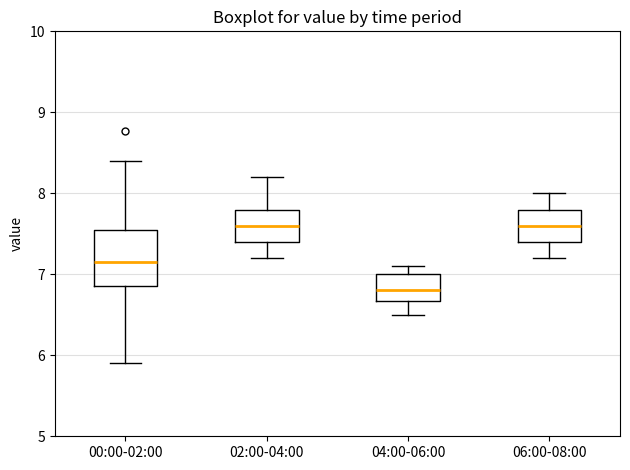

Reading left to right, read every box against the y-axis: the position of its median line, the range the box covers, and the ends of its whiskers. The values are not printed on the chart, so give them approximately, as read against the axis.

00:00-02:00: median 7.2, box 6.9 to 7.5, whiskers 5.9 to 8.4
02:00-04:00: median 7.6, box 7.4 to 7.8, whiskers 7.2 to 8.2
04:00-06:00: median 6.8, box 6.7 to 7.0, whiskers 6.5 to 7.1
06:00-08:00: median 7.6, box 7.4 to 7.8, whiskers 7.2 to 8.0